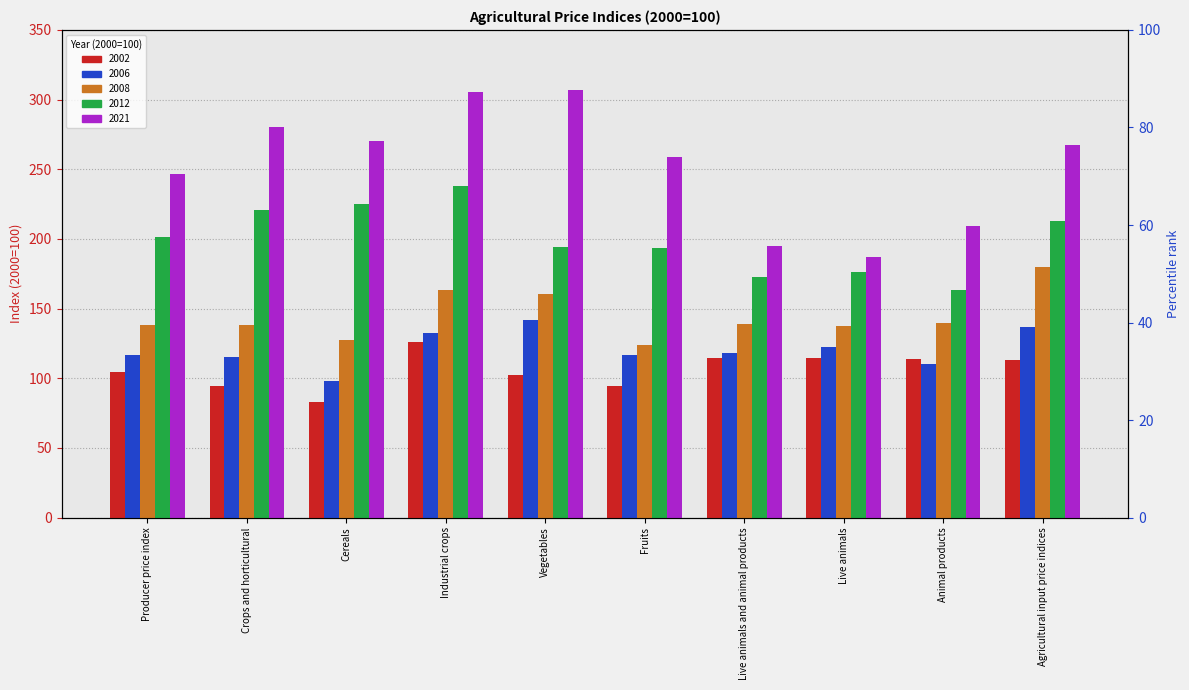

Reading right to left, transcribe all the data shown in this chart.

2002: 113.0	114.2	114.4	114.4	94.2	102.3	126.0	83.1	94.7	104.4
2006: 136.8	110.4	122.4	117.9	117.1	141.7	132.2	98.1	115.1	116.5
2008: 179.6	139.9	137.8	138.8	123.6	160.5	163.1	127.3	138.4	138.5
2012: 213.0	163.6	176.2	172.5	193.7	194.4	238.2	224.9	220.8	201.6
2021: 267.2	209.5	187.1	194.8	259.1	306.7	305.2	270.4	280.2	246.9